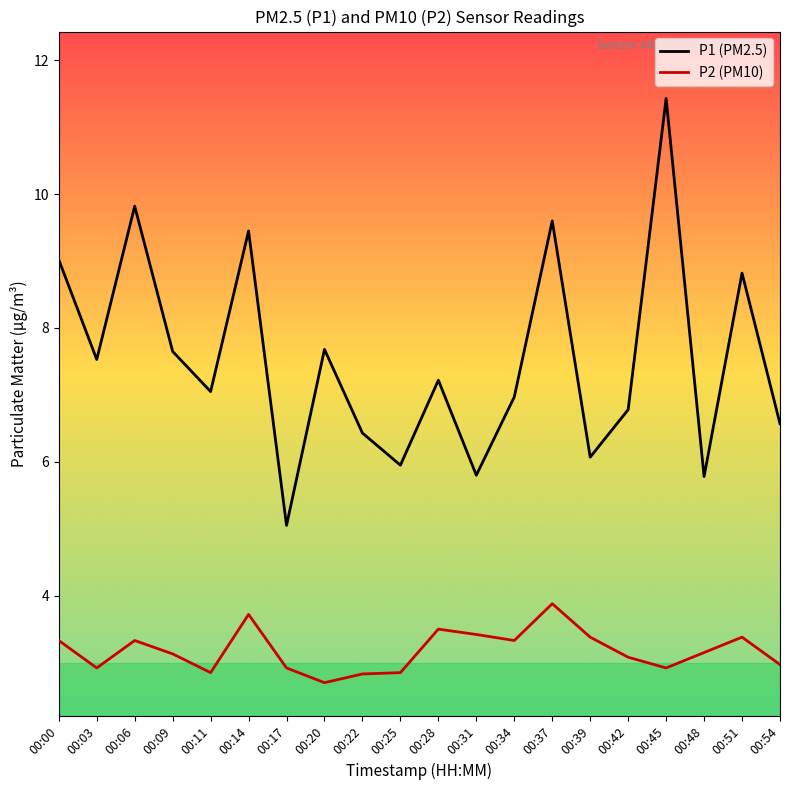

The P1 (PM2.5) series shows 3.4 at 00:14. True or false?

False